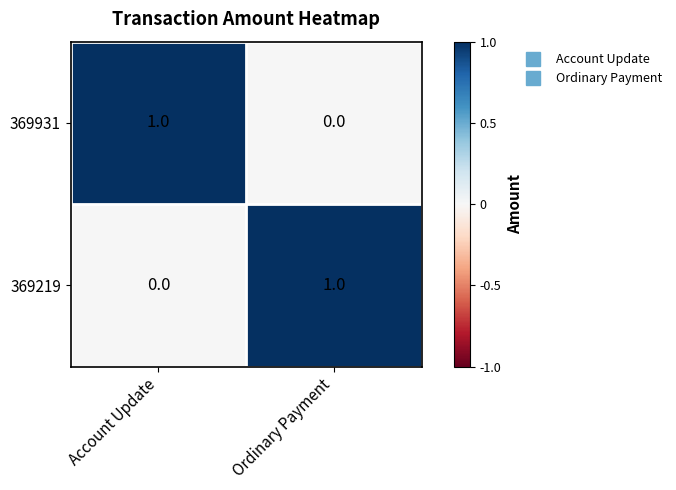

Where is 369219 nearest to the value 0?

Account Update